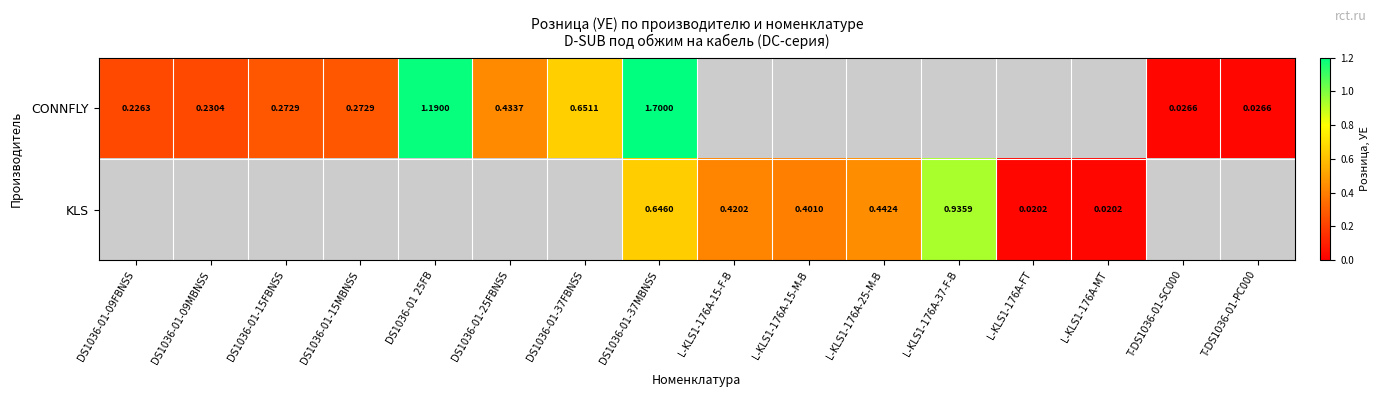

Is it true that CONNFLY equals 0.6 at DS1036-01-25FBNSS?

False